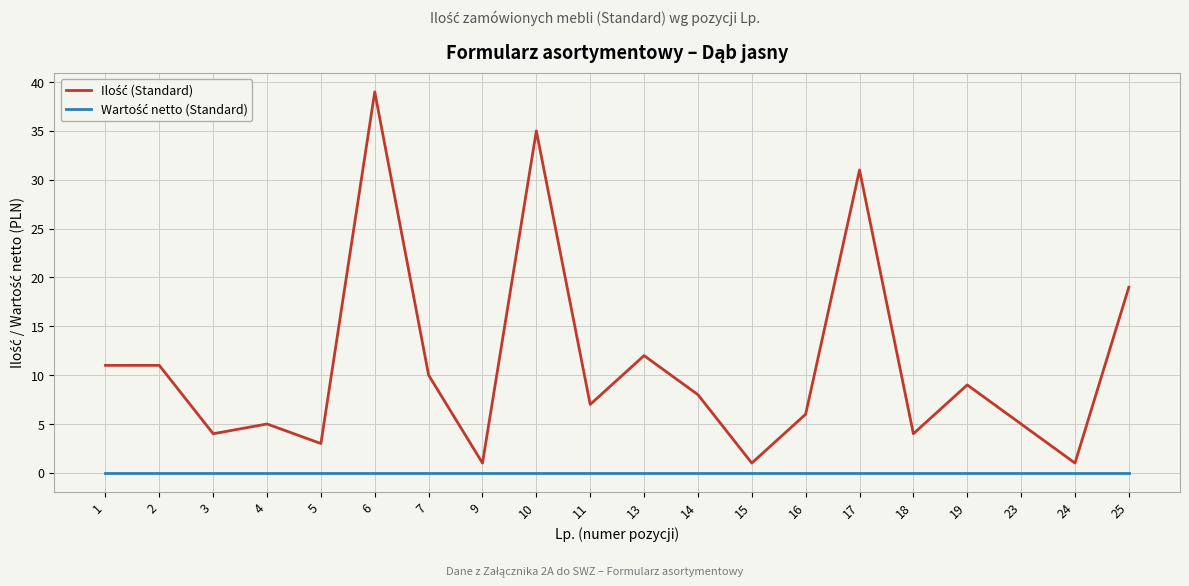

What is the total value across all series at 14?

8